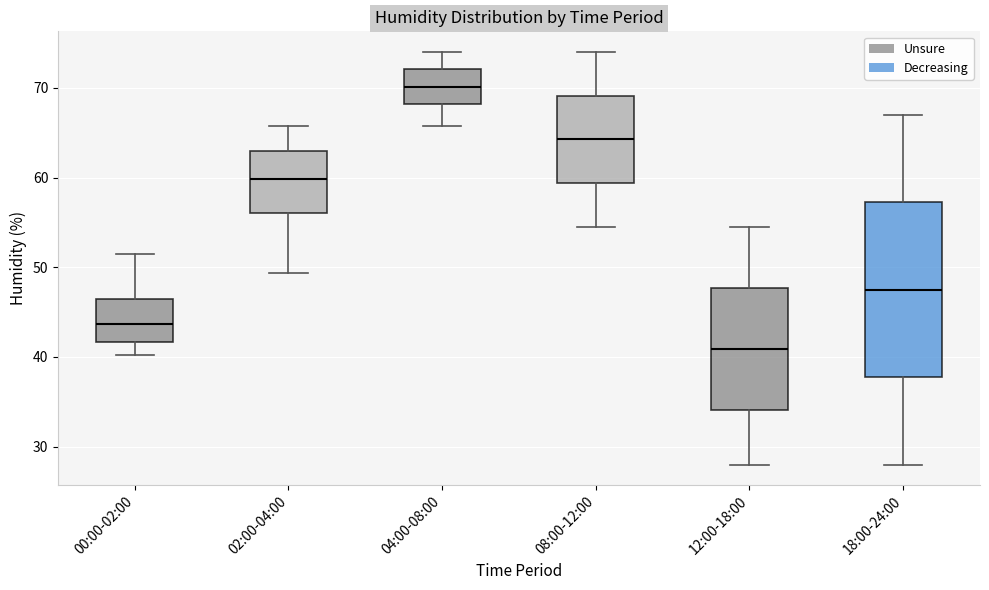

Reading left to right, read every box against the y-axis: the position of its median line, the range the box covers, and the ends of its whiskers. The values are not printed on the chart, so give them approximately, as read against the axis.

00:00-02:00: median 44, box 42 to 46, whiskers 40 to 52
02:00-04:00: median 60, box 56 to 63, whiskers 49 to 66
04:00-08:00: median 70, box 68 to 72, whiskers 66 to 74
08:00-12:00: median 64, box 59 to 69, whiskers 55 to 74
12:00-18:00: median 41, box 34 to 48, whiskers 28 to 55
18:00-24:00: median 48, box 38 to 57, whiskers 28 to 67